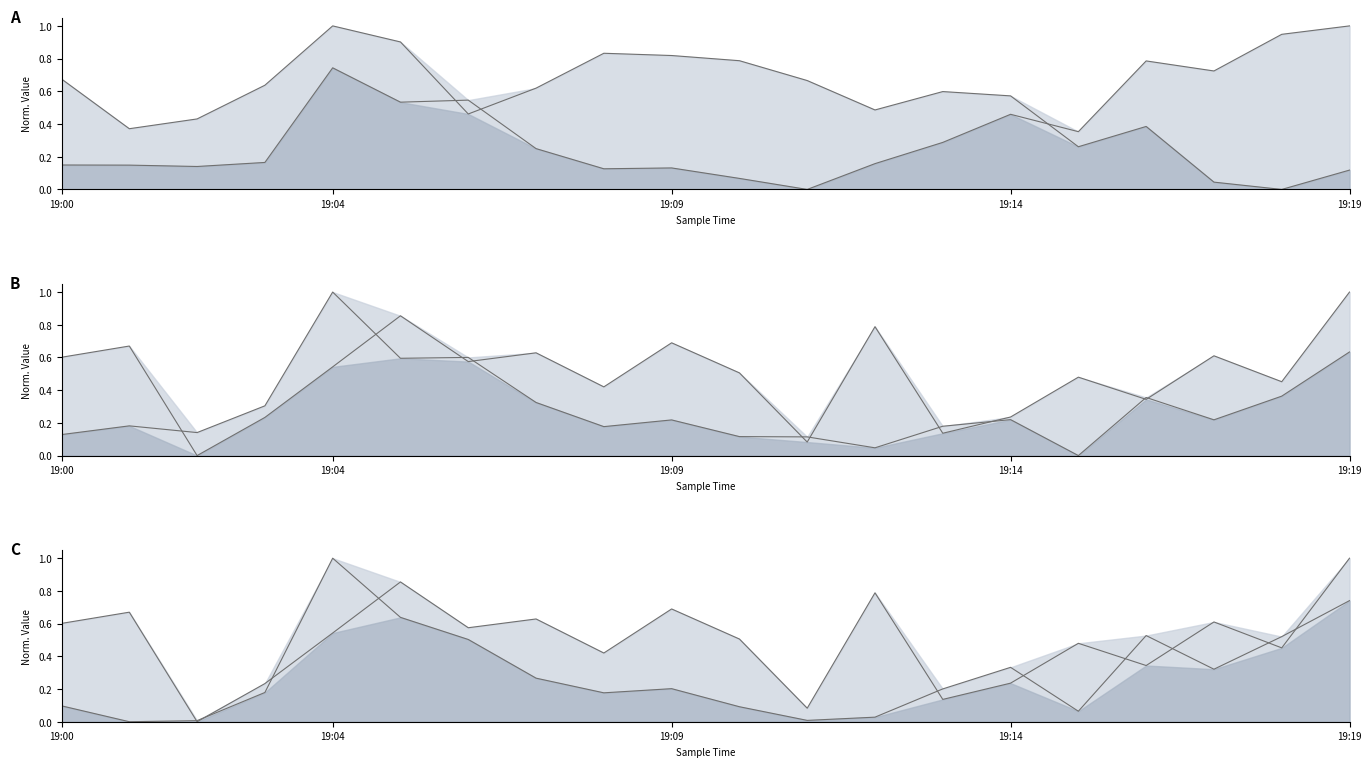

True or false: Sample Value has a value of 0.1 at 19:00.

False